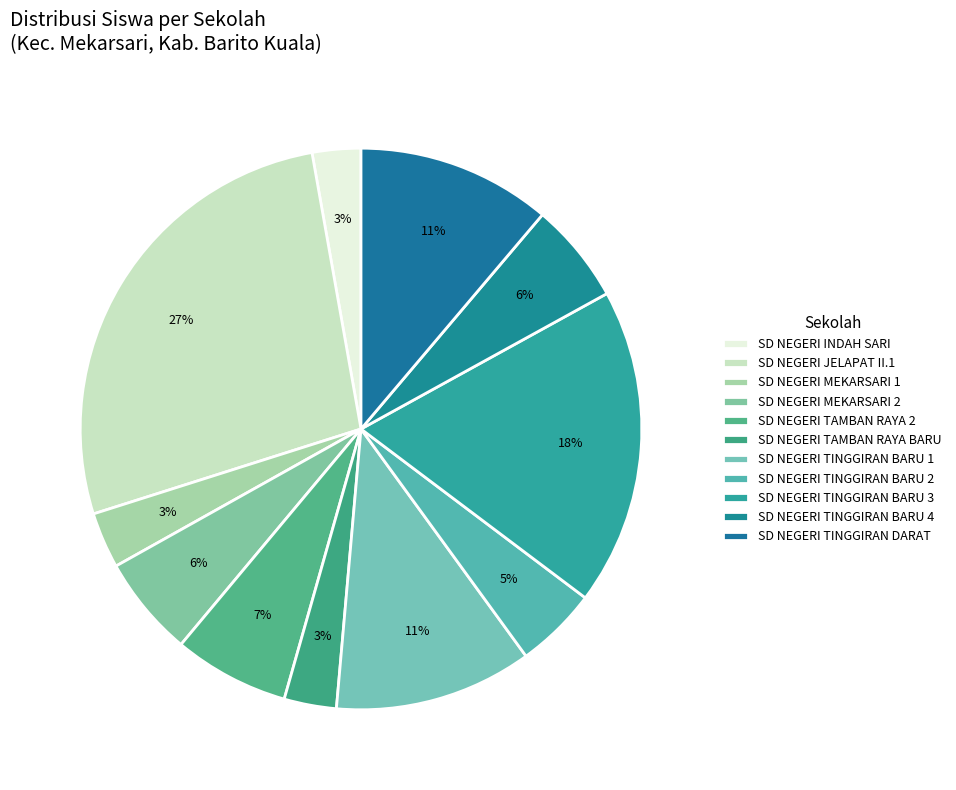

To the nearest percent, what portion does SD NEGERI TINGGIRAN BARU 1 represent?

11%